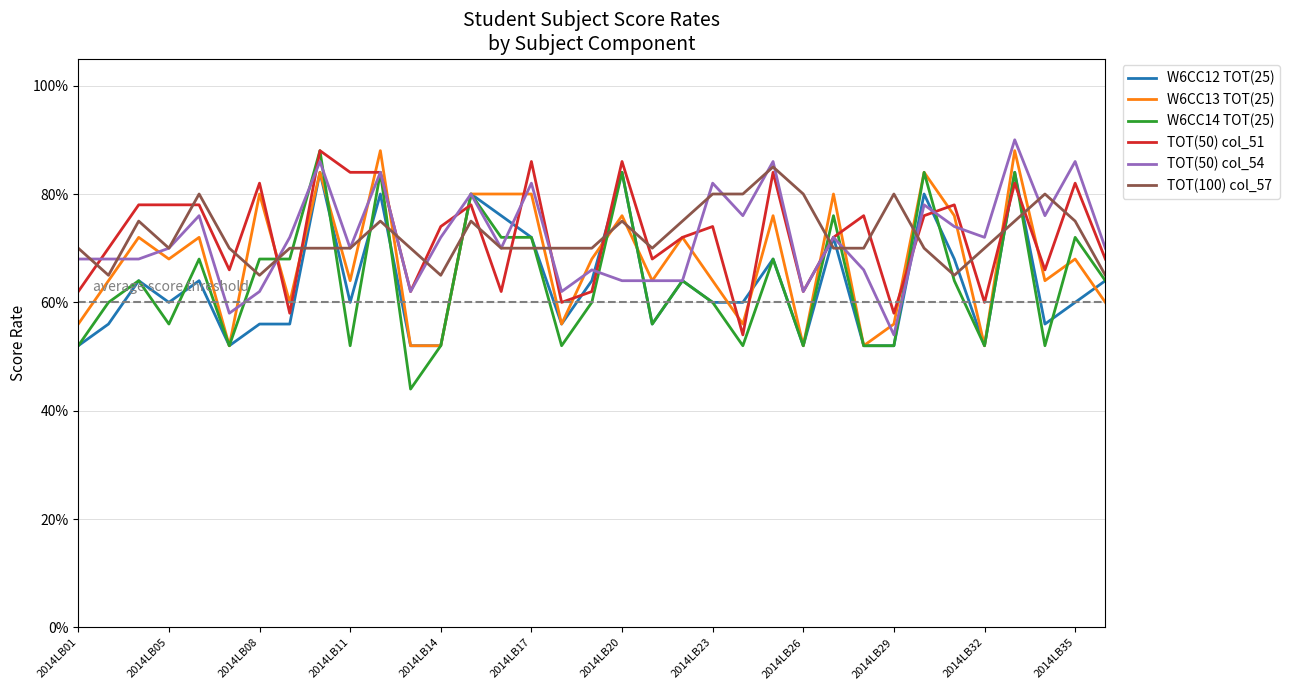

What is the smallest value displayed?

0.4